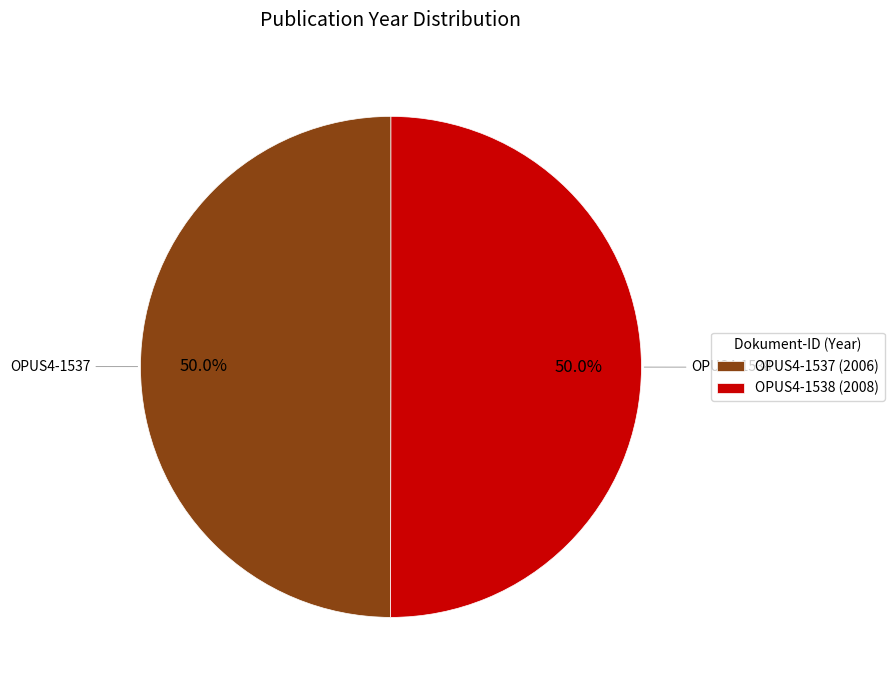

Is the sum of OPUS4-1537 and OPUS4-1538 greater than half?

Yes